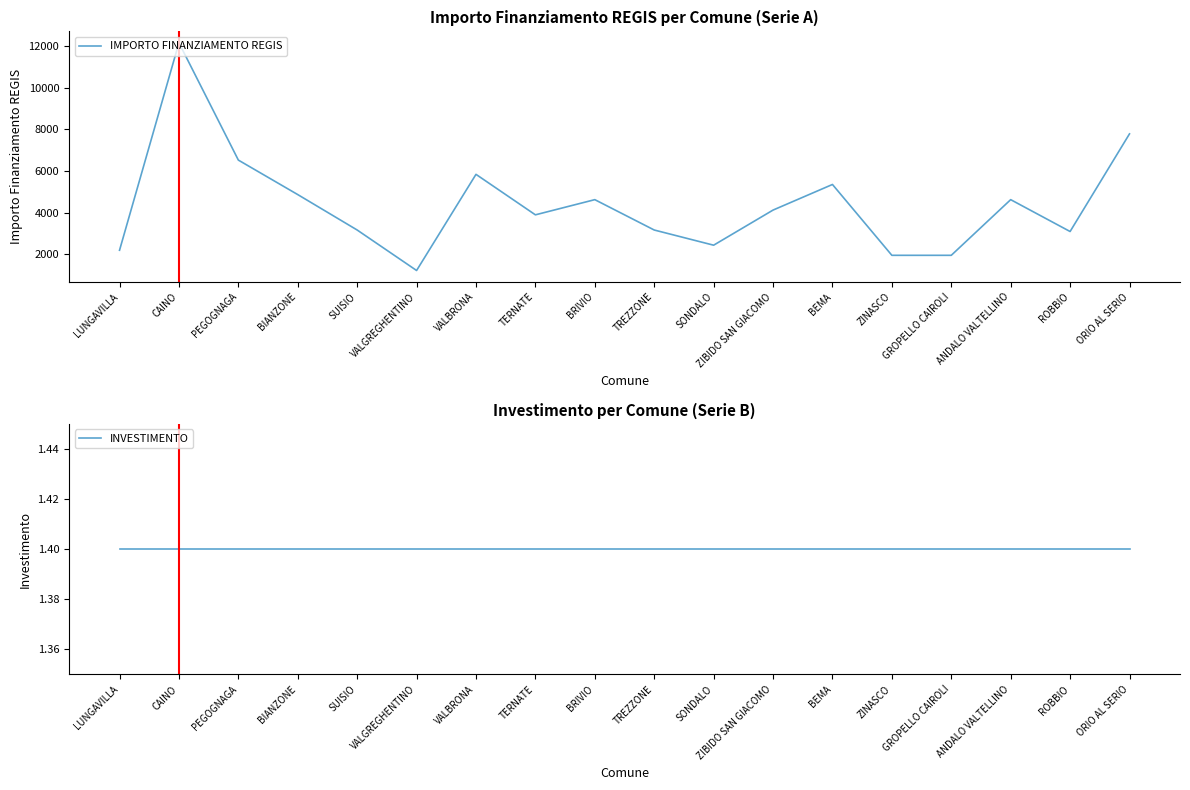

Reading left to right, extract all data points from this chart.

IMPORTO FINANZIAMENTO REGIS: 2187.0	12150.0	6517.0	4860.0	3159.0	1215.0	5832.0	3888.0	4617.0	3159.0	2430.0	4116.0	5346.0	1944.0	1944.0	4617.0	3087.0	7776.0
INVESTIMENTO: 1.4	1.4	1.4	1.4	1.4	1.4	1.4	1.4	1.4	1.4	1.4	1.4	1.4	1.4	1.4	1.4	1.4	1.4